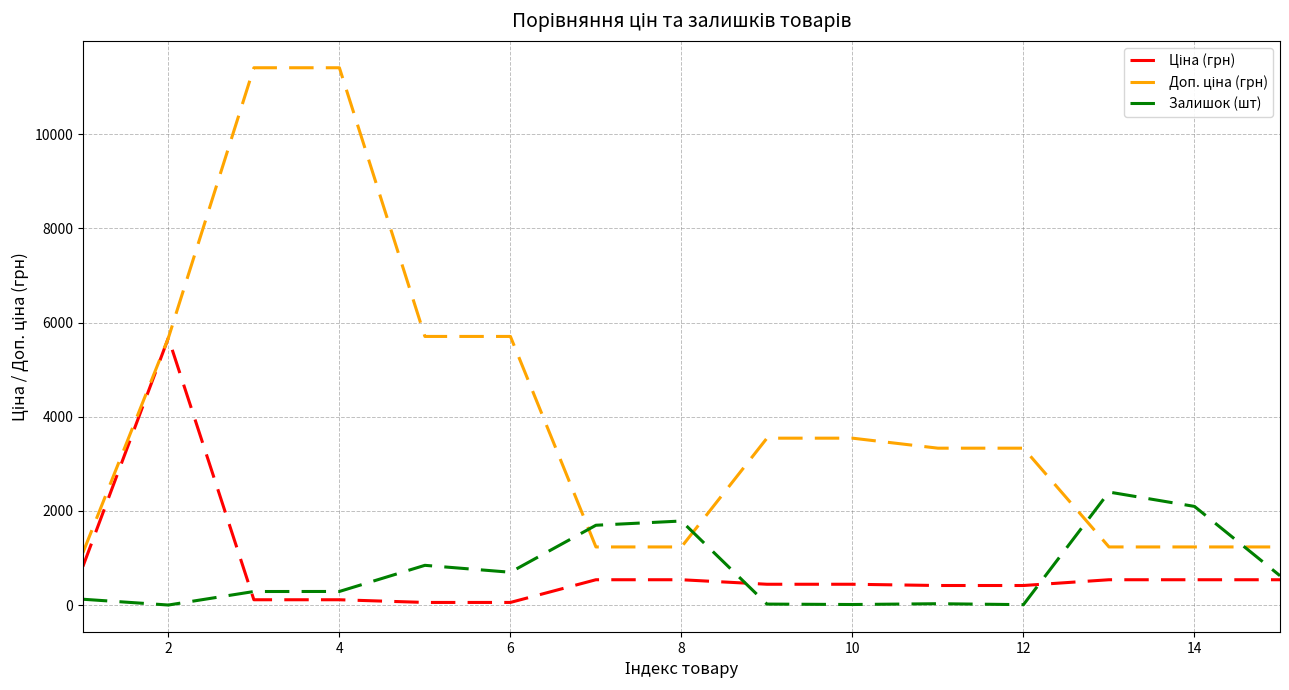

What is the greatest value displayed?

11410.0